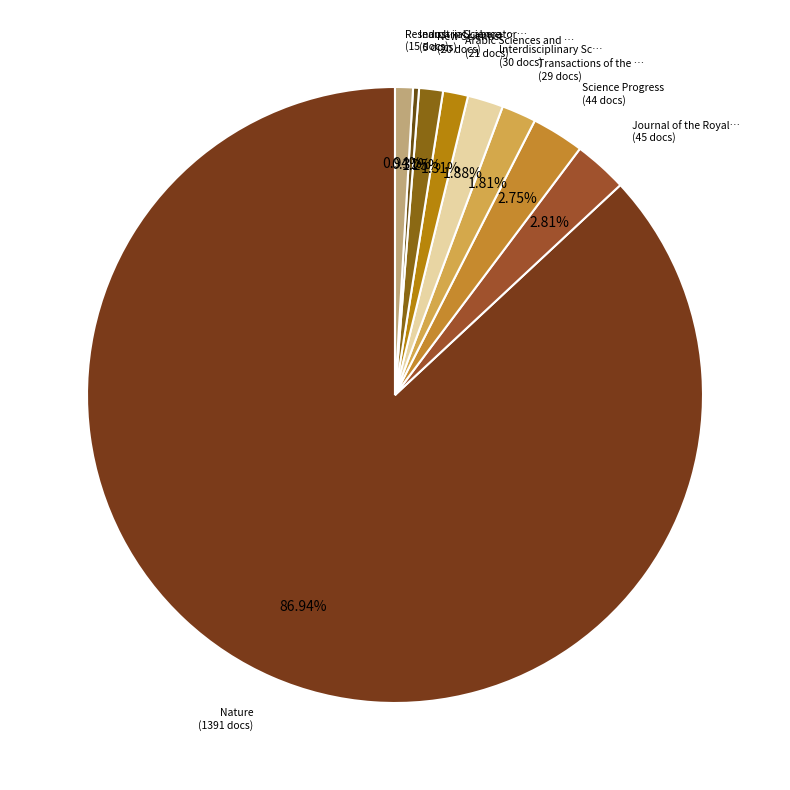

How many slices are in this pie chart?

9